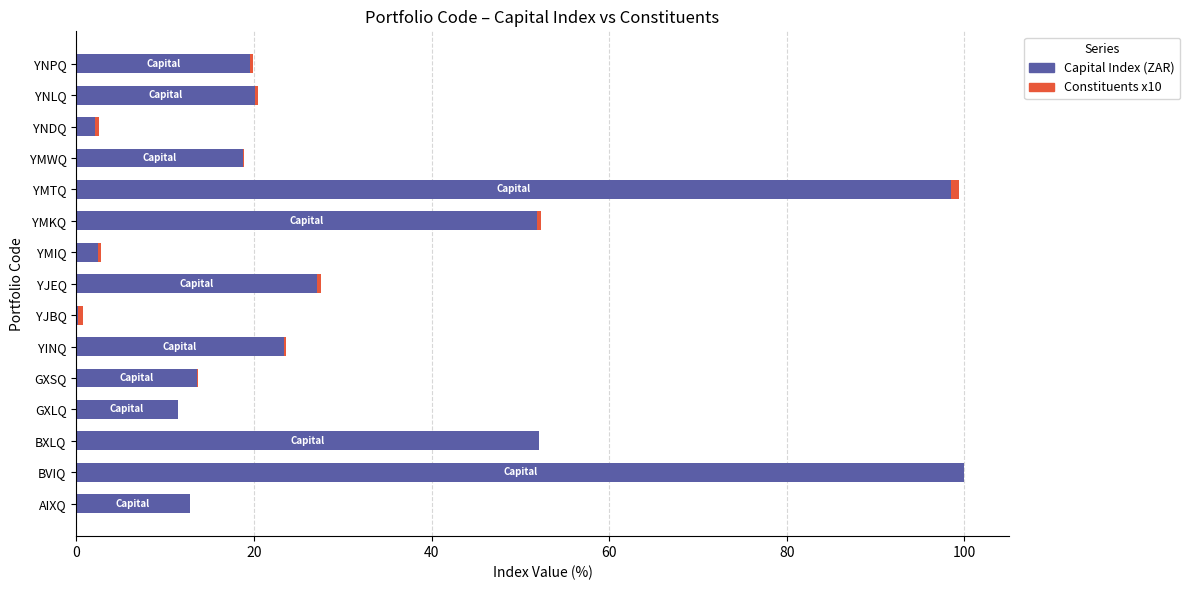

Is it true that Capital Index (ZAR) equals 98.5 at YMTQ?

True